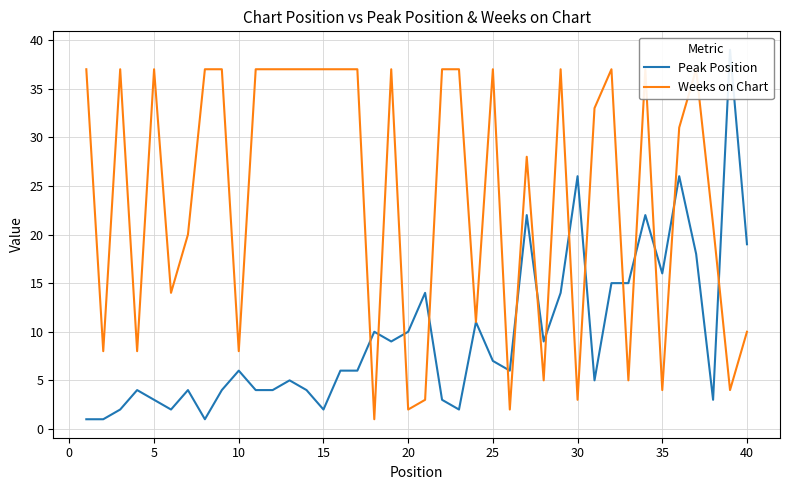

True or false: Weeks on Chart and Peak Position intersect in this chart.

True